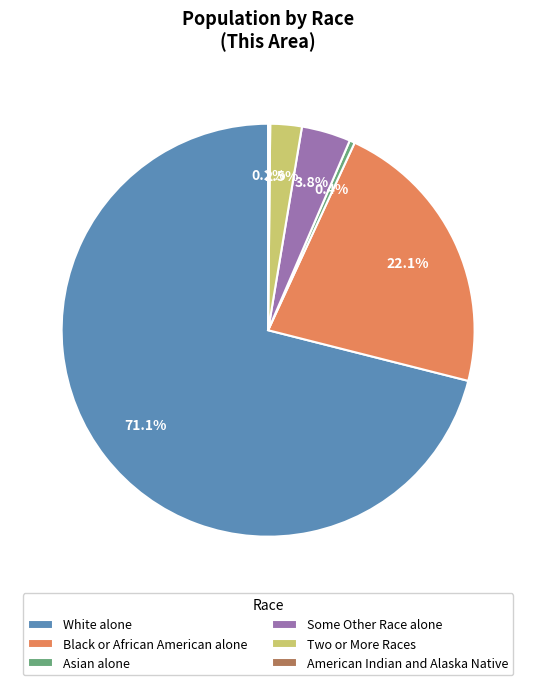

How much of the chart is everything except Black or African American alone?

77.9%